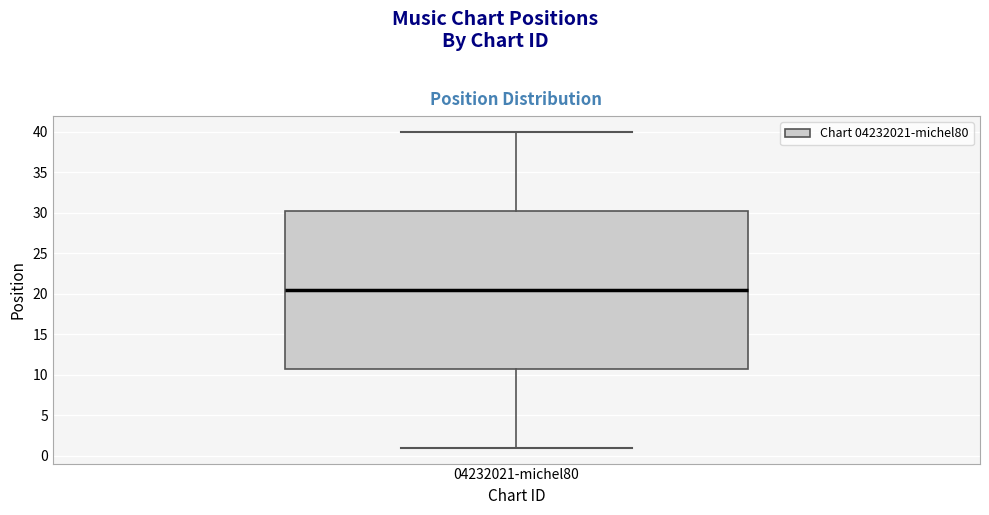

Transcribe this box plot: give where the median line is, the range the box spans, and where the two whiskers end, as read against the y-axis. The values are not printed on the chart, so give them approximately, as read against the axis.

median 20.5, box 11.0 to 30.5, whiskers 1.0 to 40.0